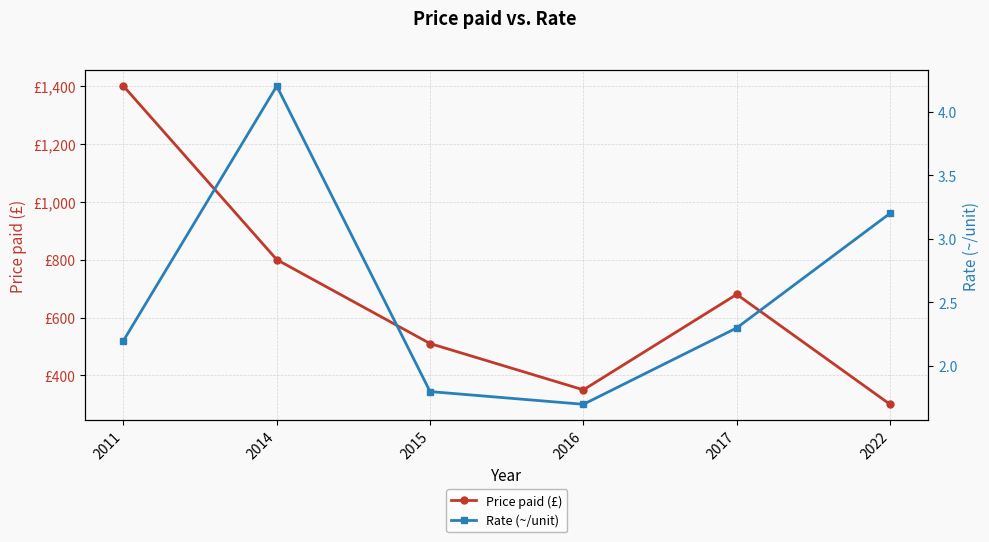

True or false: Price paid (£) has a value of 1400.0 at 2011.

True